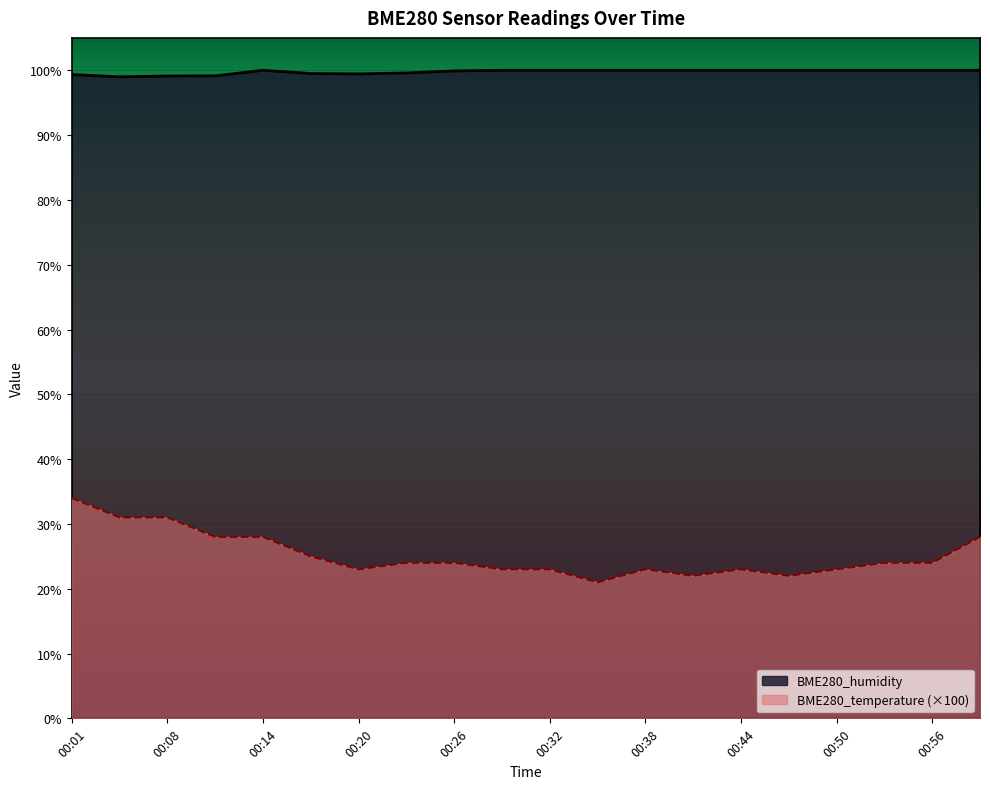

At which category does BME280_humidity reach its first local valley?

00:04